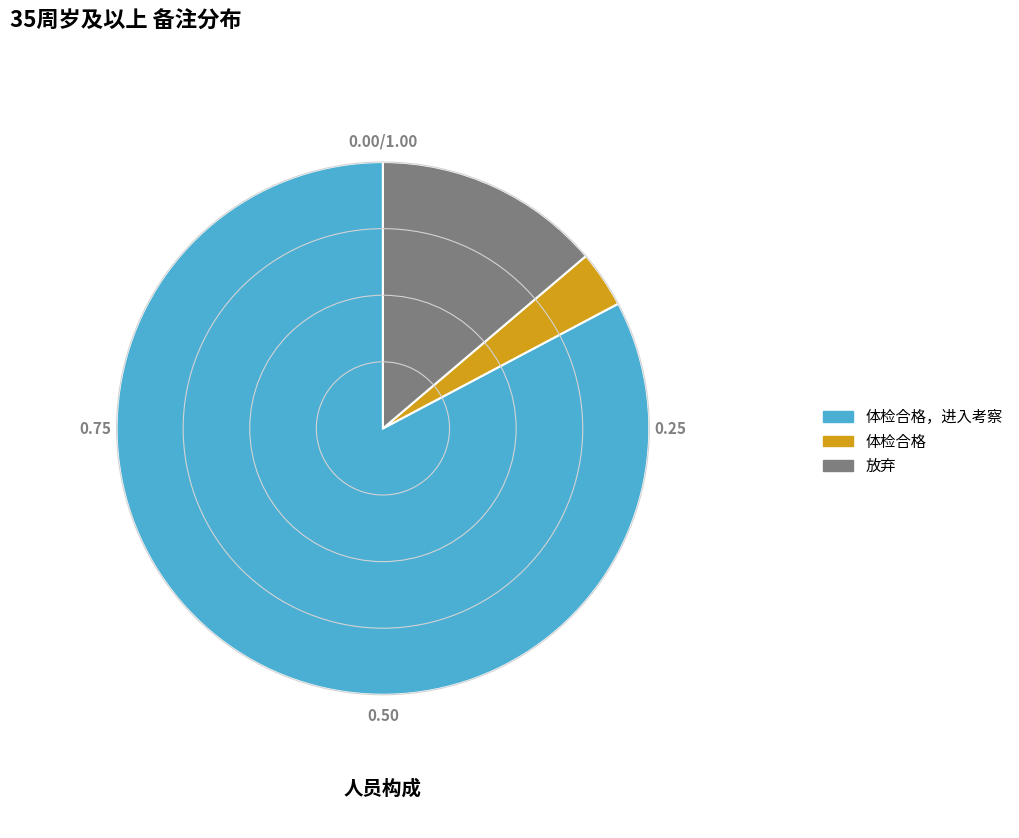

True or false: 放弃 accounts for 14% of the total.

True